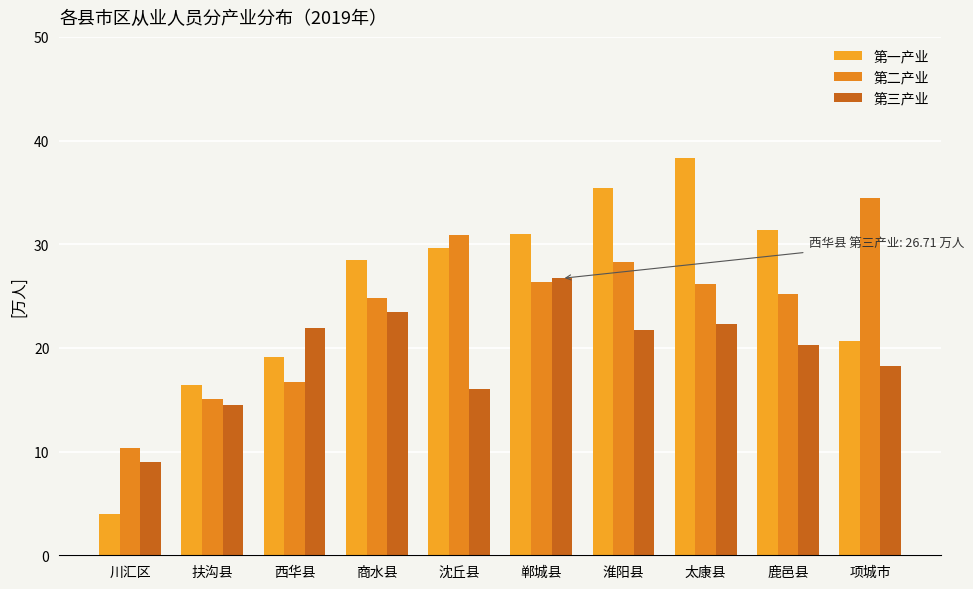

How many distinct data groups are displayed?

3